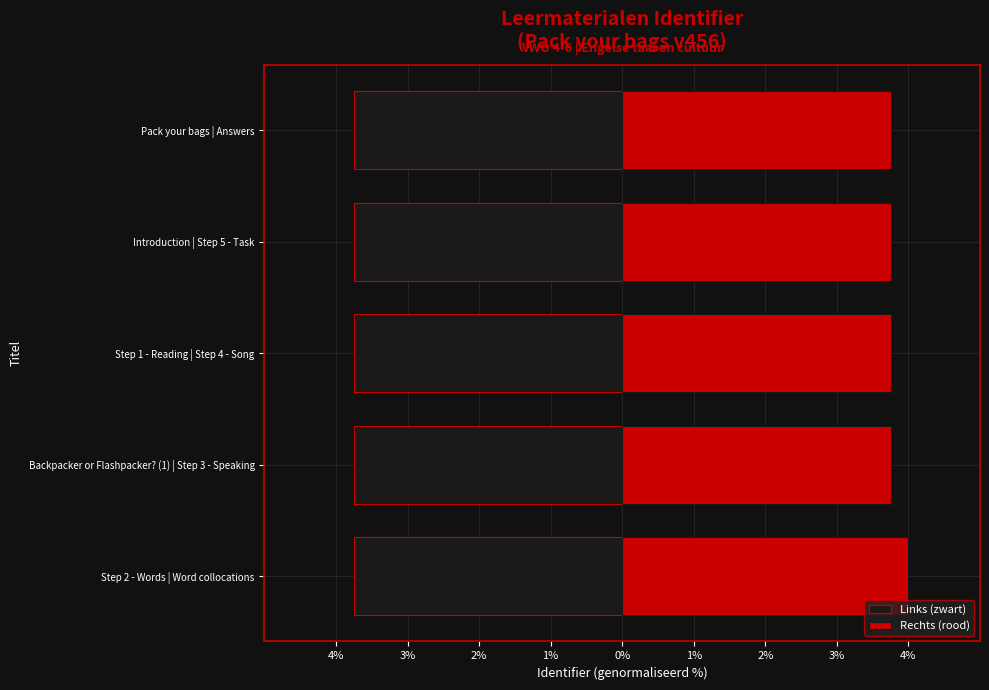

What is the value of the Rechts (rood) bar at the 2nd from the left?

3.8